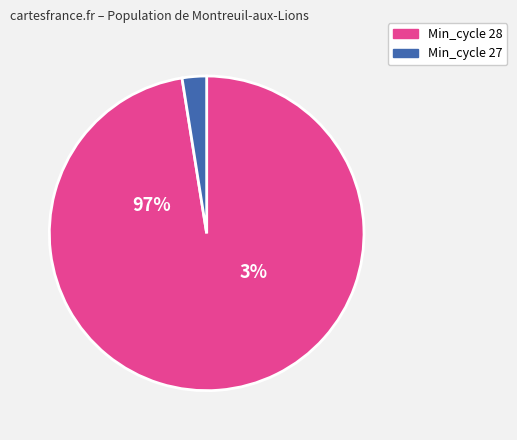

The 28 slice represents 10% of the pie. True or false?

False